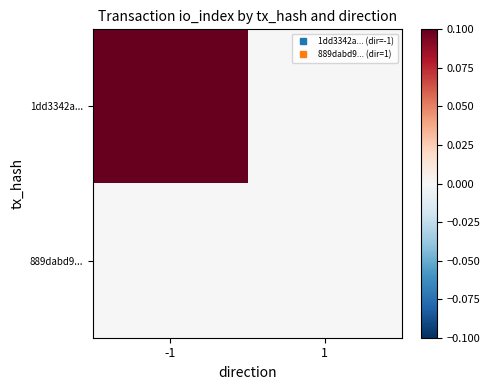

Which series changed the most between -1 and 1?

1dd3342a...